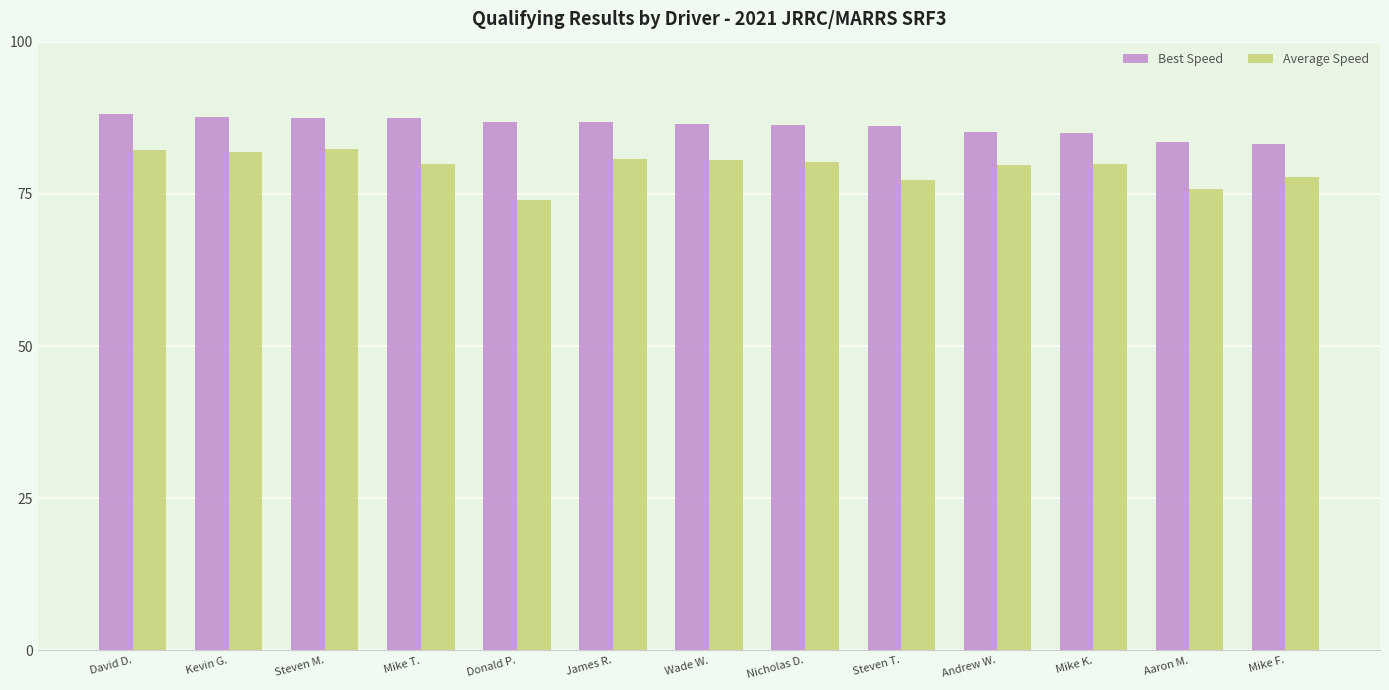

Read the Average Speed value at Aaron M..

75.9